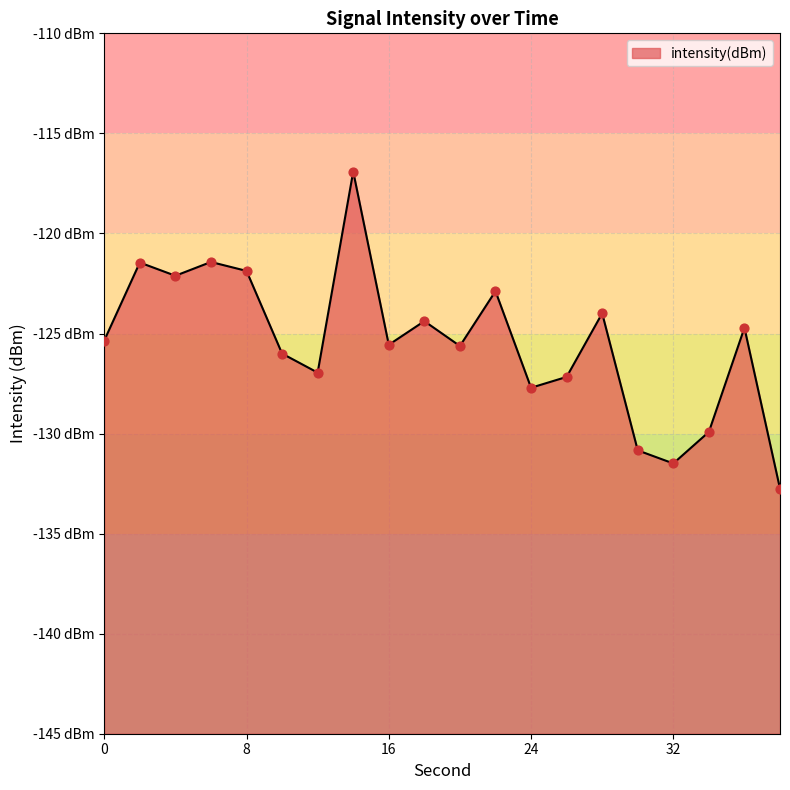

What is the change in value from 30 to 36?

+6.1